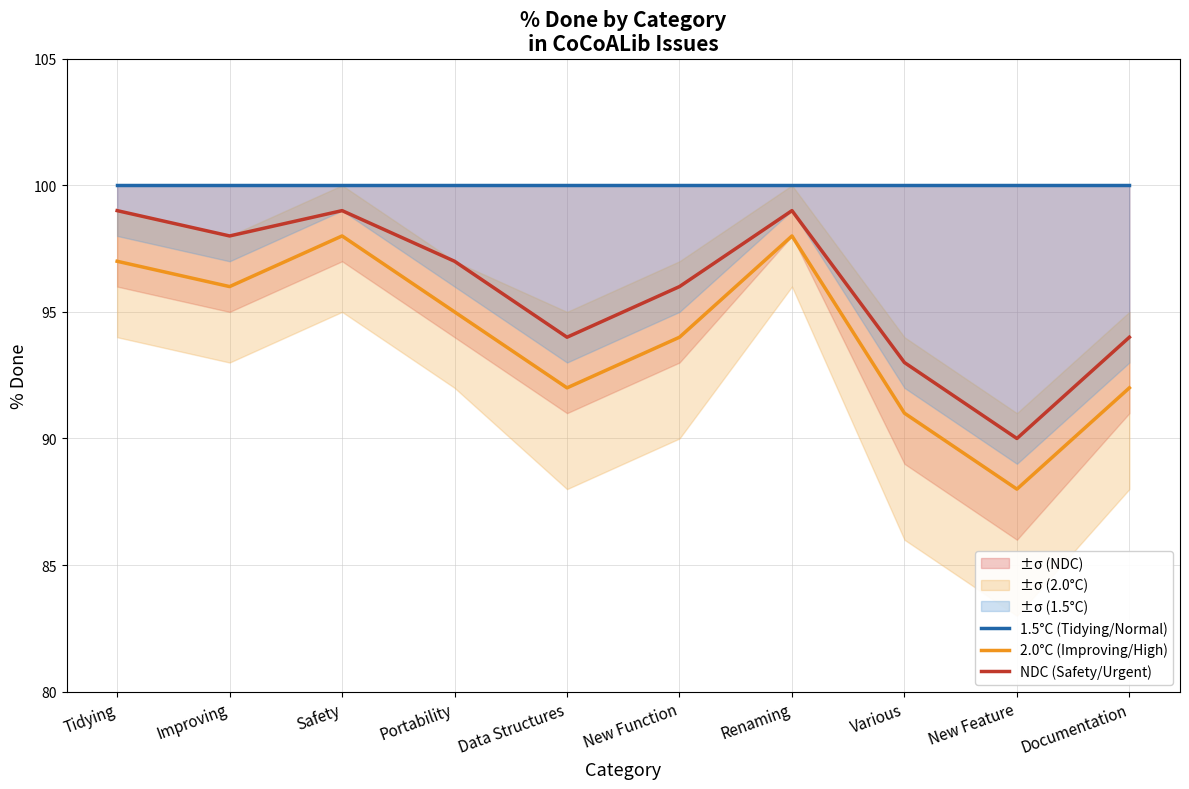

Which category has the highest value in the 1.5°C (Tidying/Normal) series?

Tidying